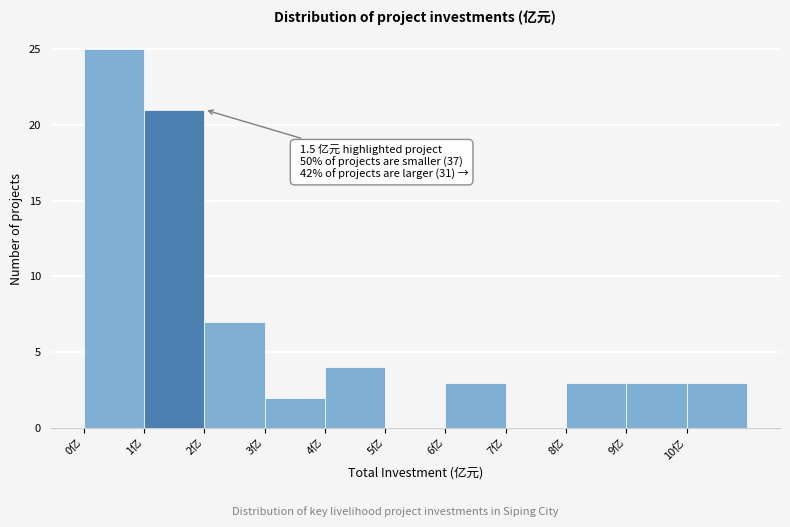

Over which range of the x-axis is the bar tallest?

0 to 1